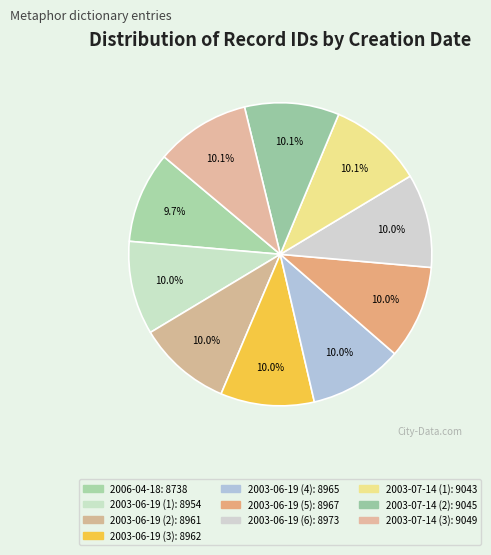

Rank the categories by value from highest to lowest.

2003-07-14 (3), 2003-07-14 (2), 2003-07-14 (1), 2003-06-19 (6), 2003-06-19 (5), 2003-06-19 (4), 2003-06-19 (3), 2003-06-19 (2), 2003-06-19 (1), 2006-04-18